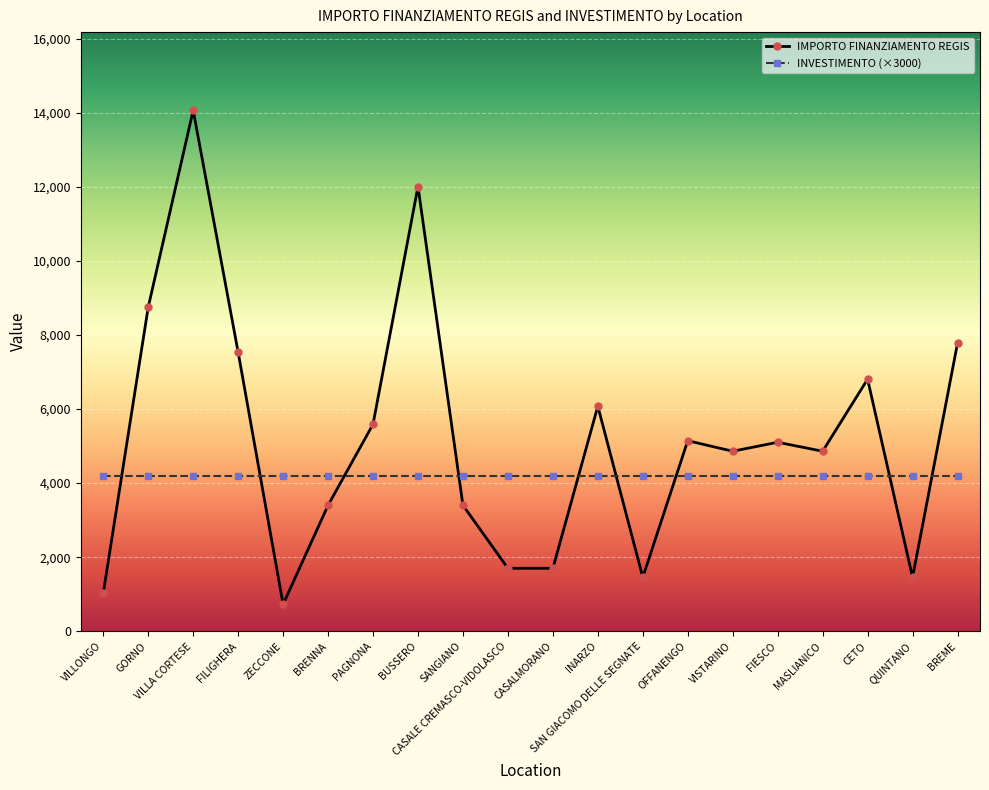

What is the sum of the INVESTIMENTO (×3000) values at BRENNA and GORNO?

8400